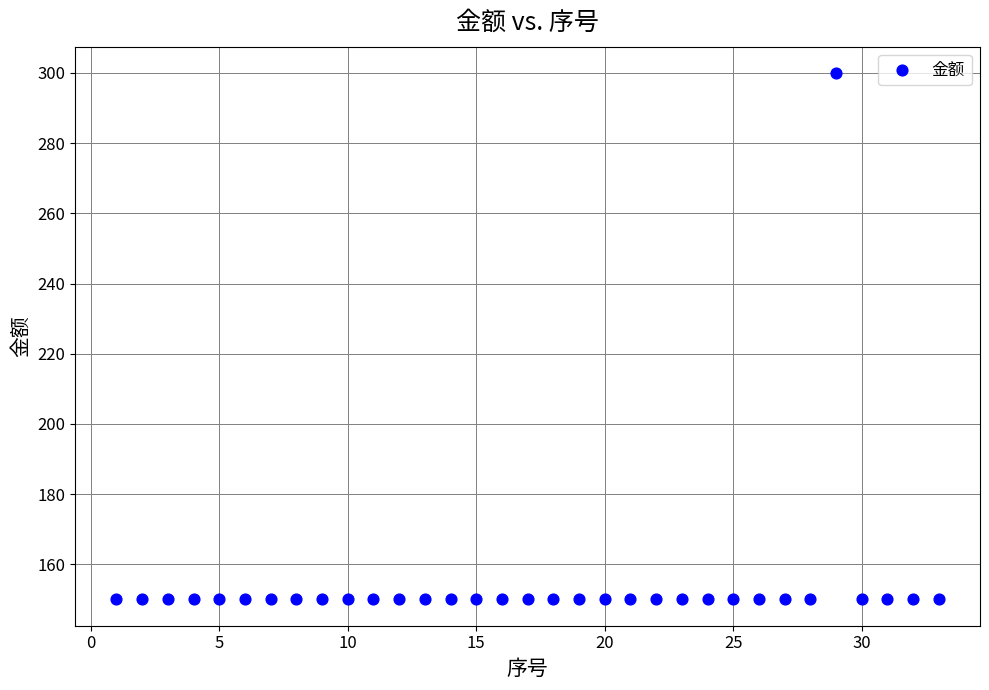

What is the range of Y values (max minus min)?

150